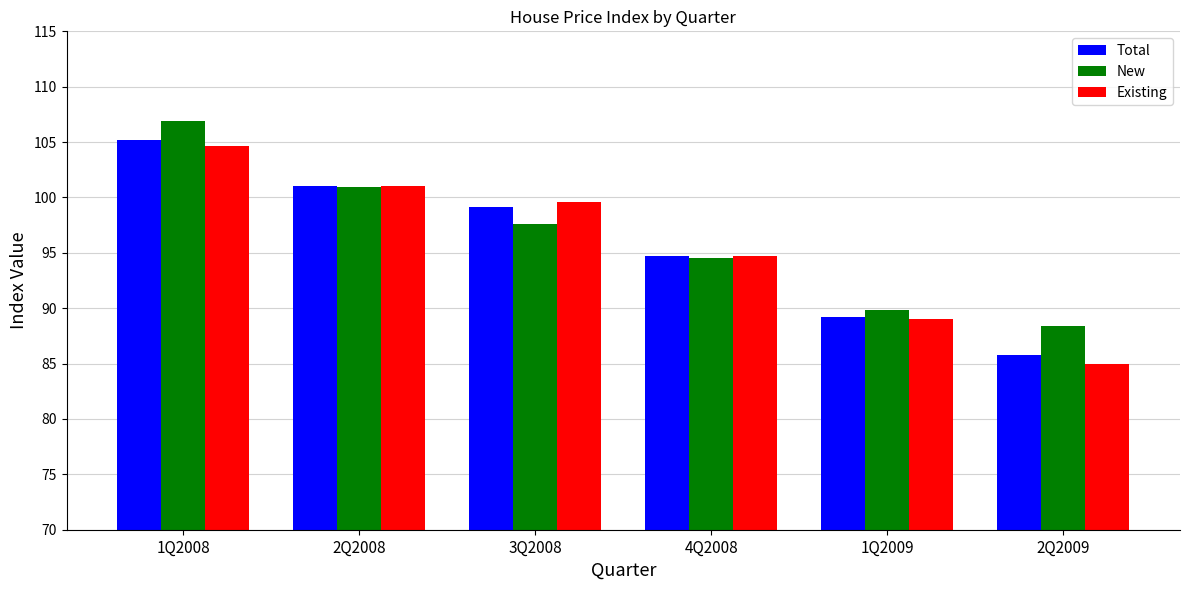

Reading left to right, list all the values displayed in this chart.

Total: 1Q2008=105.2	2Q2008=101.0	3Q2008=99.1	4Q2008=94.7	1Q2009=89.2	2Q2009=85.7
New: 1Q2008=106.9	2Q2008=101.0	3Q2008=97.6	4Q2008=94.5	1Q2009=89.8	2Q2009=88.4
Existing: 1Q2008=104.7	2Q2008=101.0	3Q2008=99.6	4Q2008=94.7	1Q2009=89.0	2Q2009=84.9